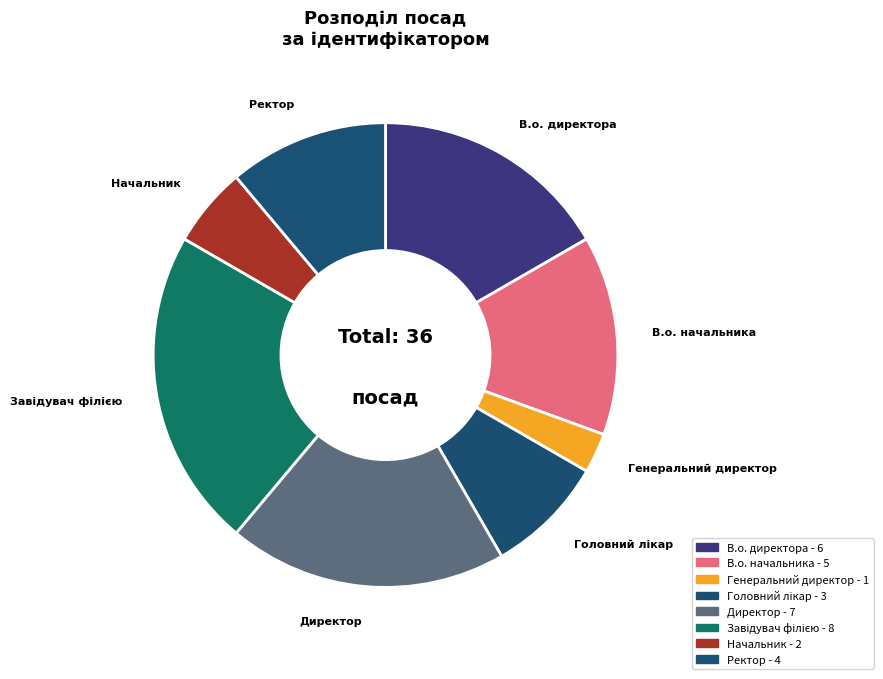

Is there a majority slice in this chart?

No